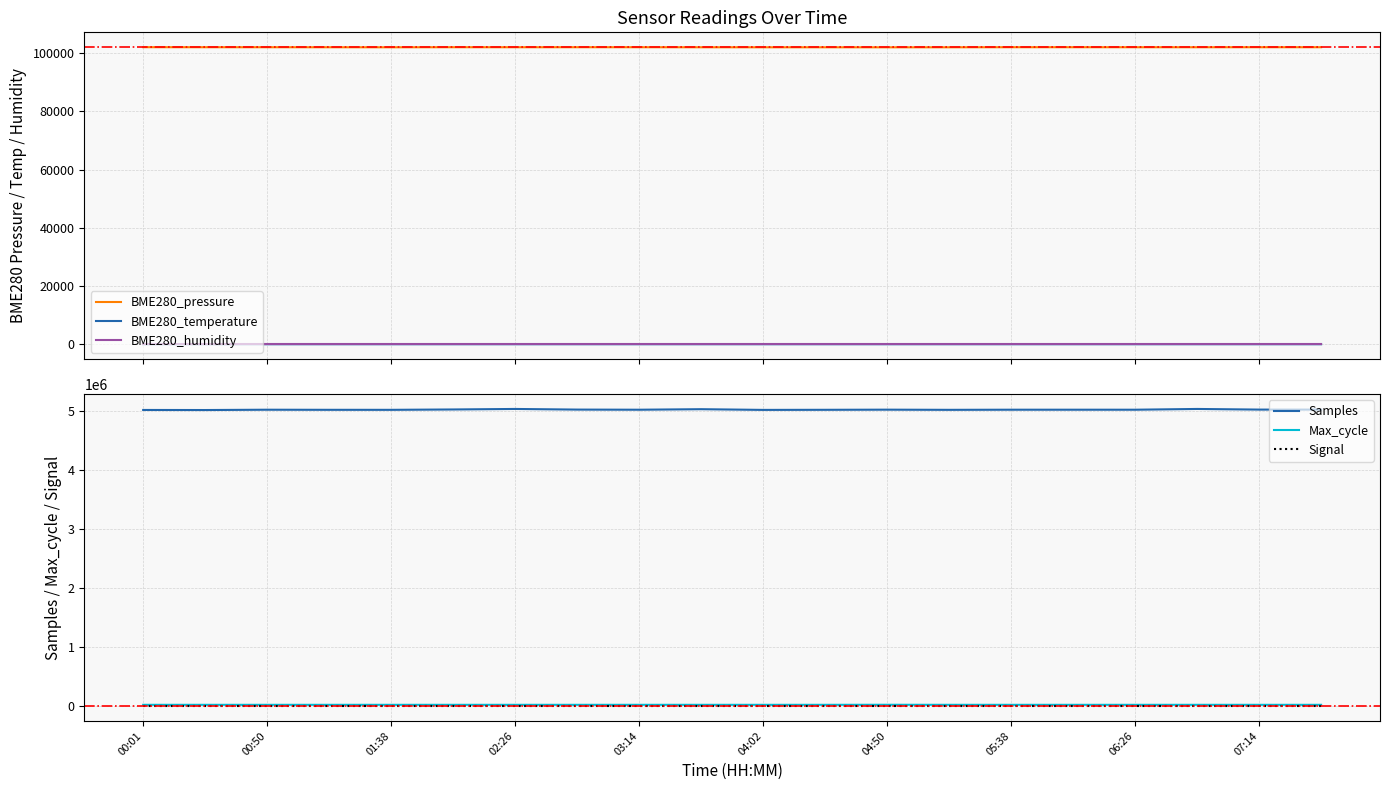

True or false: BME280_humidity and BME280_pressure cross at least once.

False